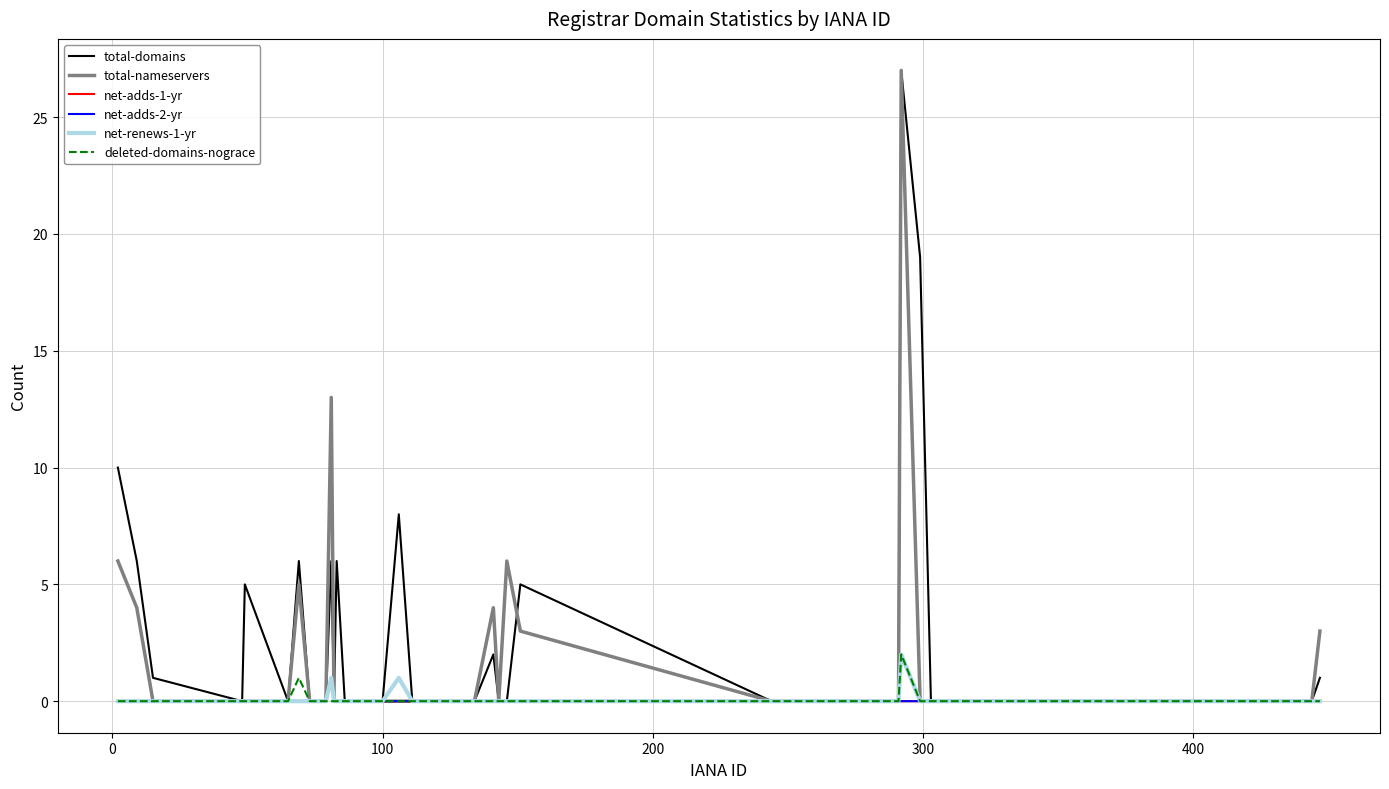

Is this an area chart (filled region under the line)?

No